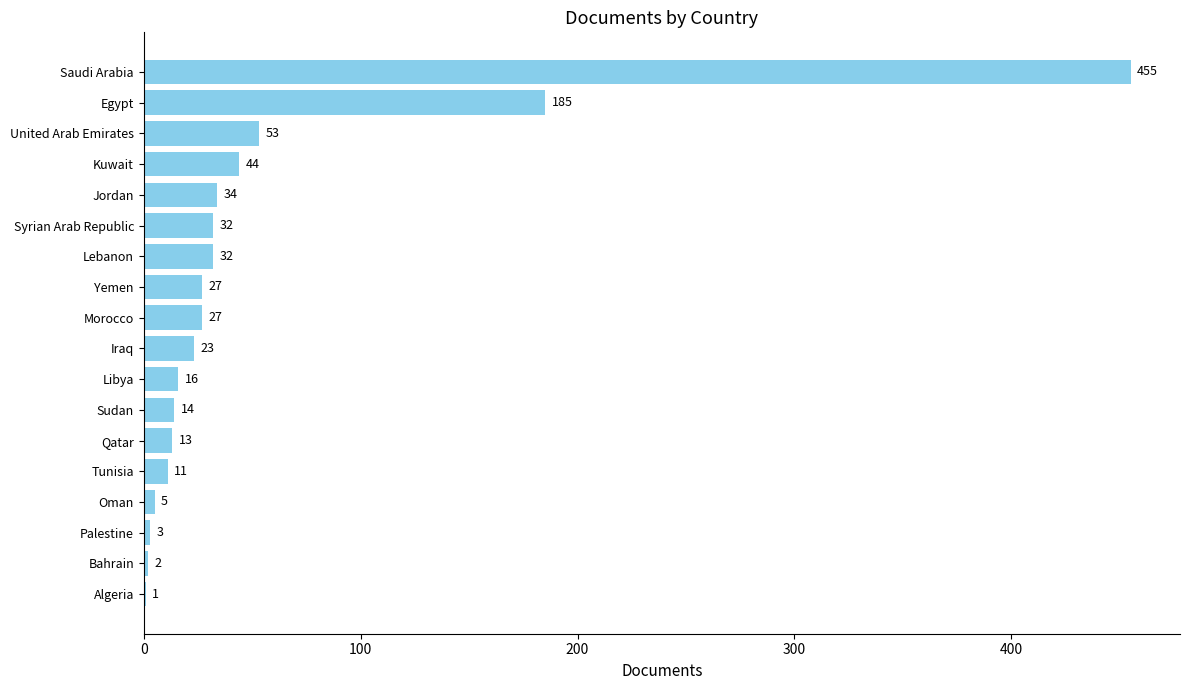

Approximately how many times larger is the value at Kuwait compared to Iraq?

1.9